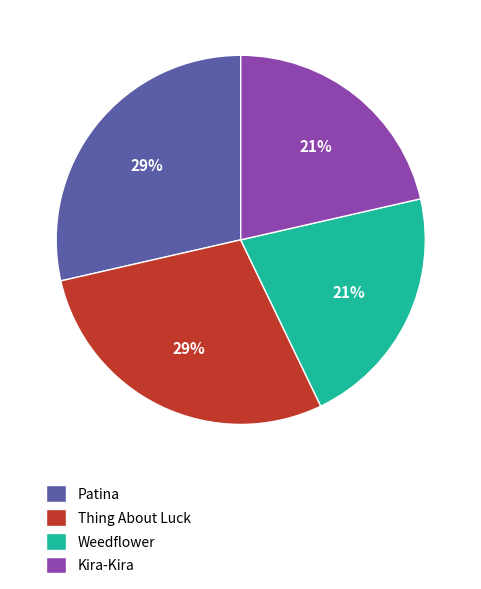

How many slices are in this pie chart?

4